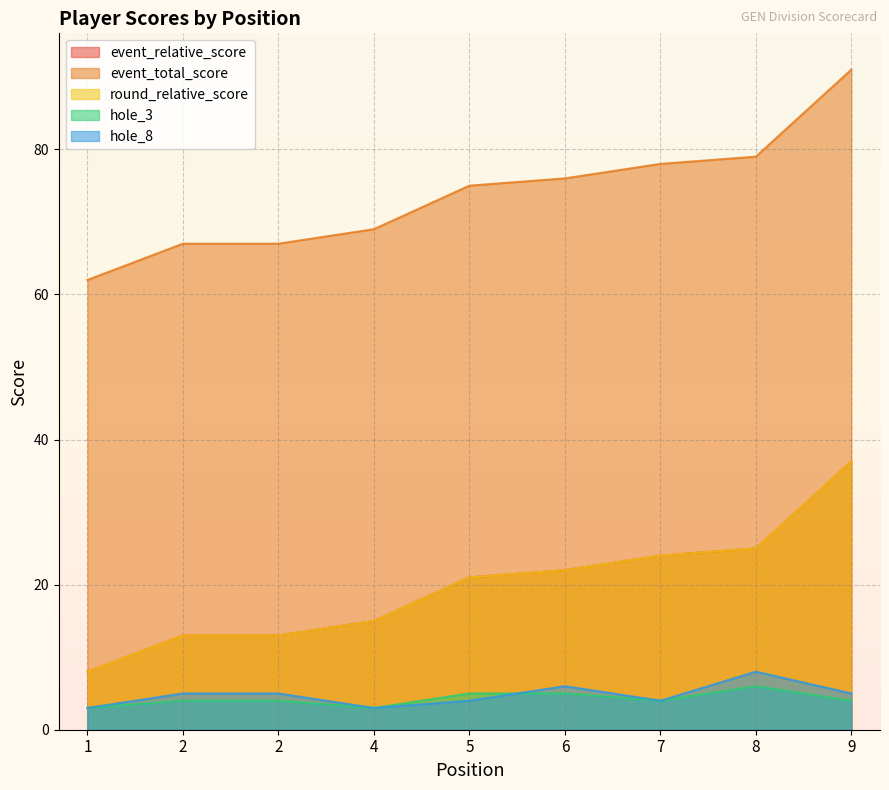

Which series has the largest total across all categories?

event_total_score